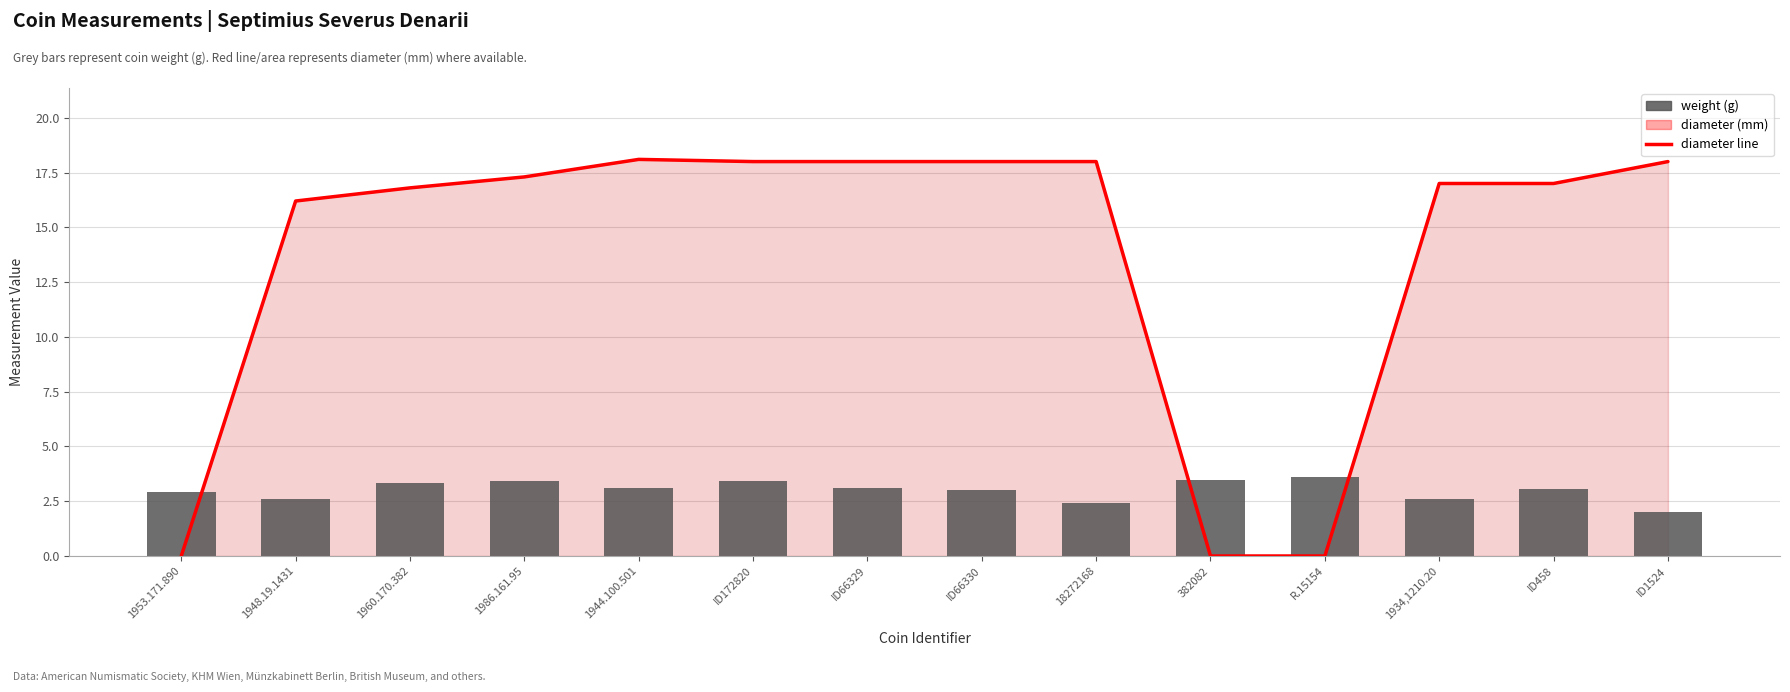

Reading right to left, what are all the values shown in this chart?

diameter (line): ID1524=18.0	ID458=17.0	1934,1210.20=17.0	R.15154=0.0	382082=0.0	18272168=18.0	ID66330=18.0	ID66329=18.0	ID172820=18.0	1944.100.501=18.1	1986.161.95=17.3	1960.170.382=16.8	1948.19.1431=16.2	1953.171.890=0.0
weight: ID1524=2.0	ID458=3.0	1934,1210.20=2.6	R.15154=3.6	382082=3.5	18272168=2.4	ID66330=3.0	ID66329=3.1	ID172820=3.4	1944.100.501=3.1	1986.161.95=3.4	1960.170.382=3.3	1948.19.1431=2.6	1953.171.890=2.9